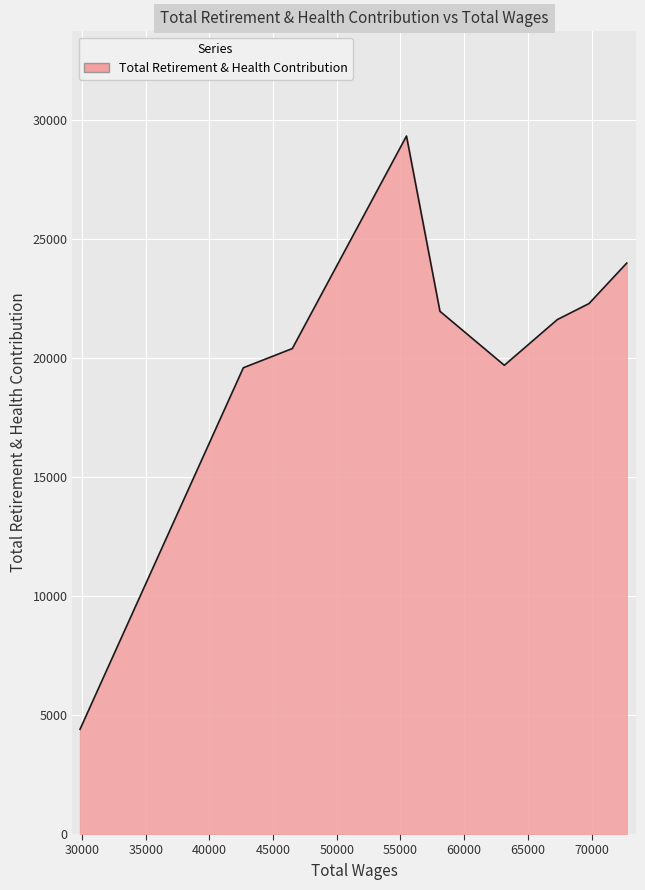

What is the greatest value displayed?

29309